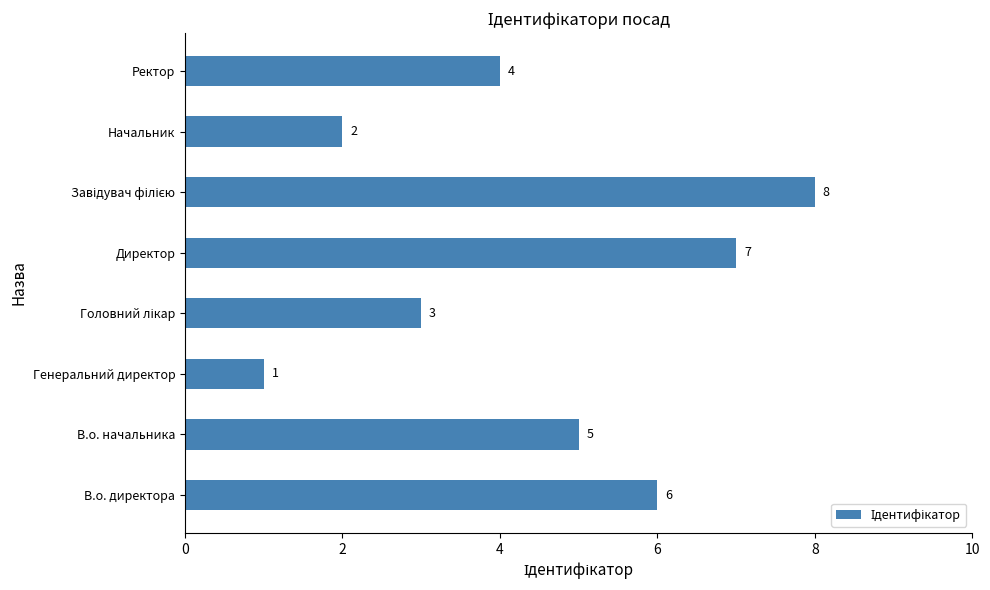

How many values are between 3 and 7?

5